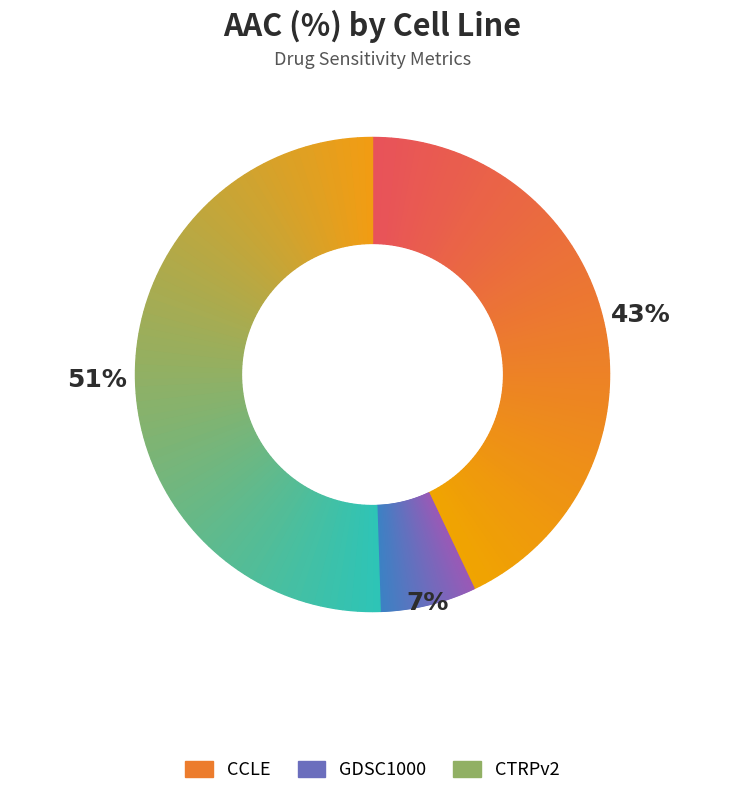

To the nearest percent, what percentage of the pie is CTRPv2?

51%